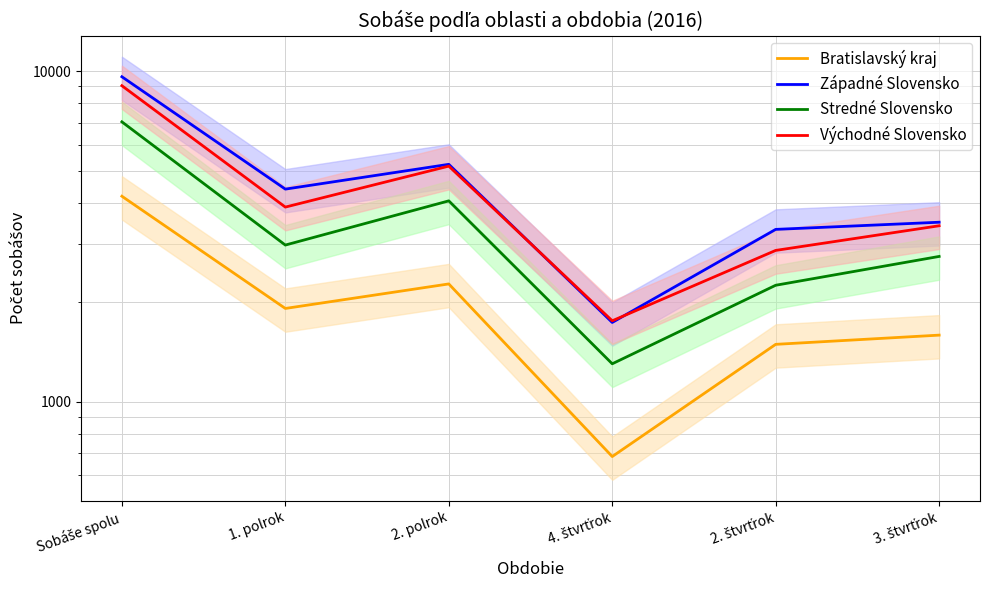

Is the value of Západné Slovensko at Sobáše spolu greater than the value of Bratislavský kraj at 4. štvrťrok?

Yes